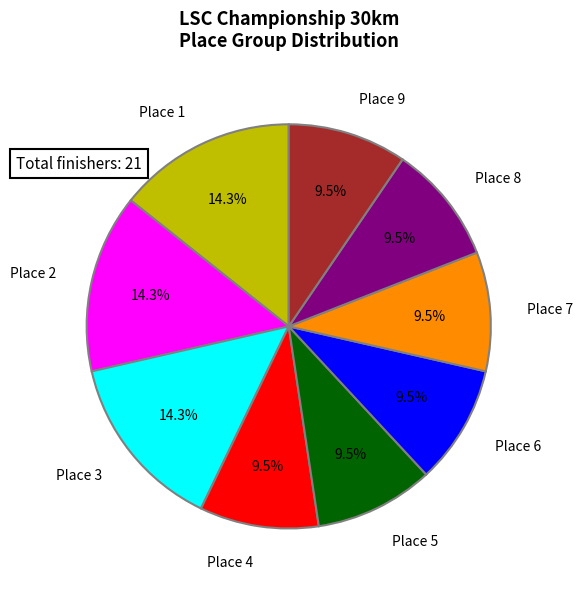

Is there any slice that represents more than half of the pie?

No